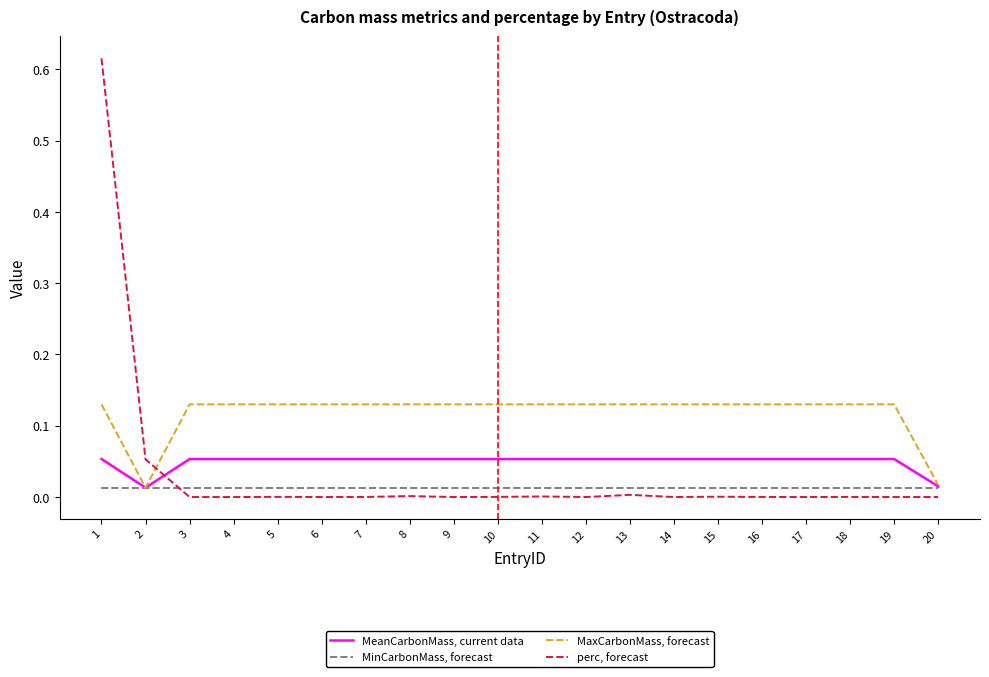

True or false: MaxCarbonMass, forecast has a value of 0.2 at 8.

False